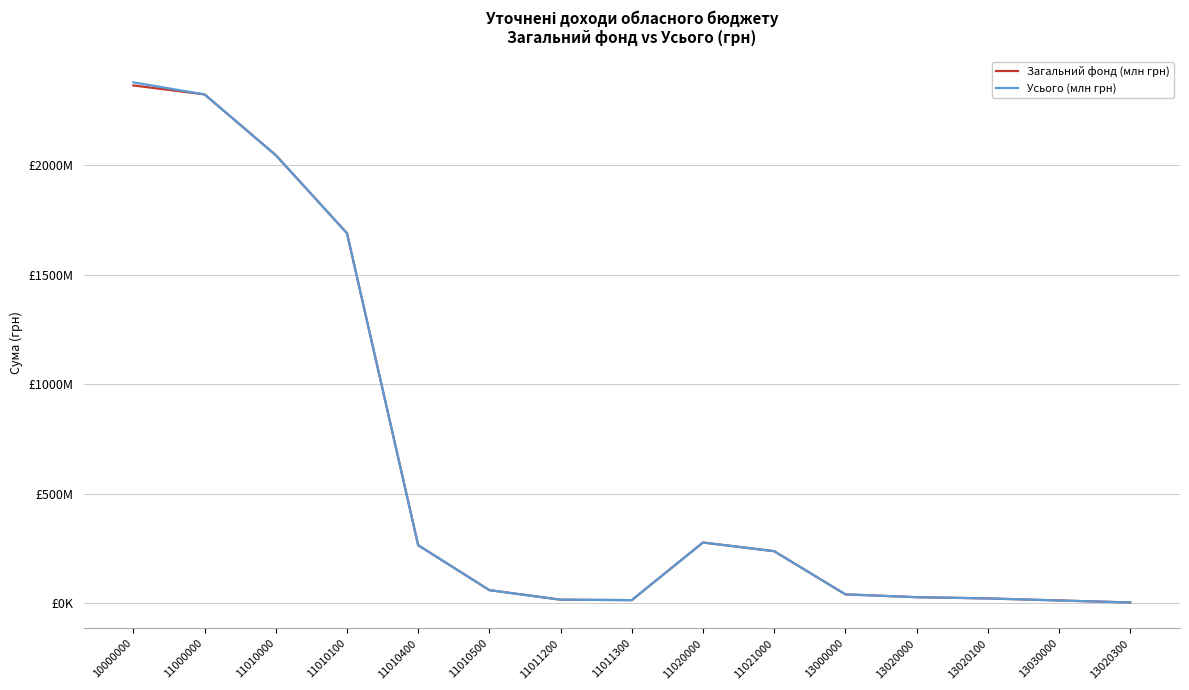

Reading left to right, transcribe all the data shown in this chart.

Загальний фонд (млн грн): 2362804200	2321964000	2044700000	1688700000	265000000	60000000	16500000	14500000	277264000	237822400	40840200	27890200	22255000	12950000	3820000
Усього (млн грн): 2376869200	2321964000	2044700000	1688700000	265000000	60000000	16500000	14500000	277264000	237822400	40840200	27890200	22255000	12950000	3820000